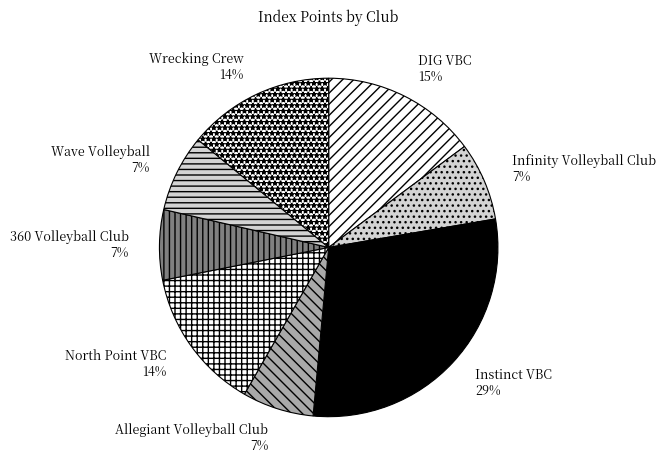

Is there a majority slice in this chart?

No